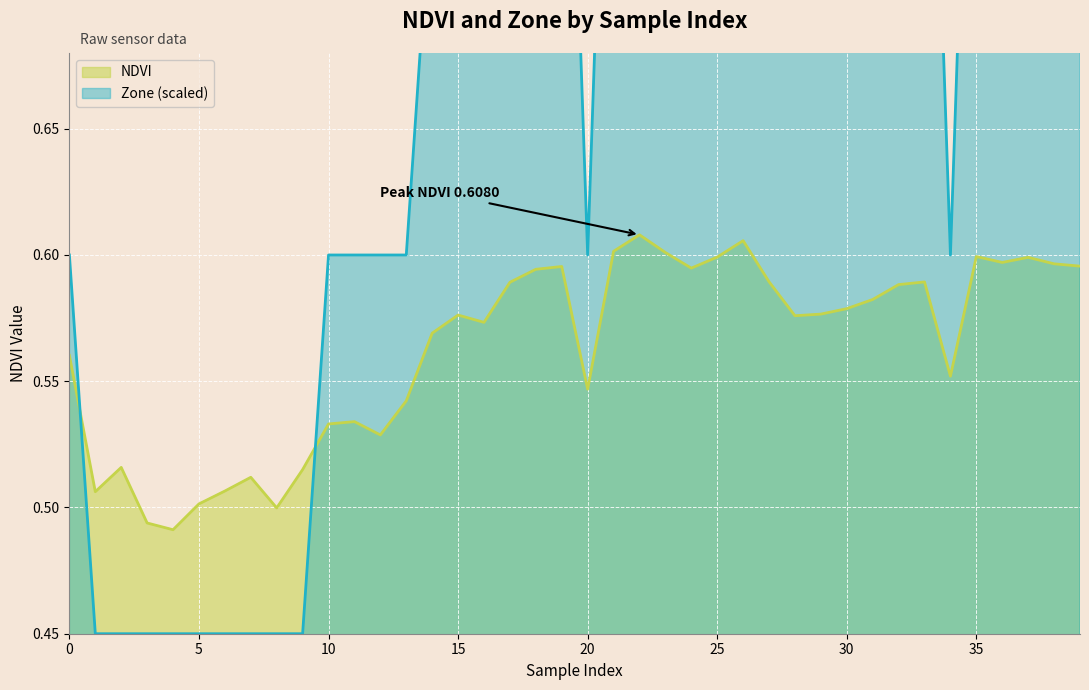

What is the sum of the NDVI values at 1 and 27?

1.1